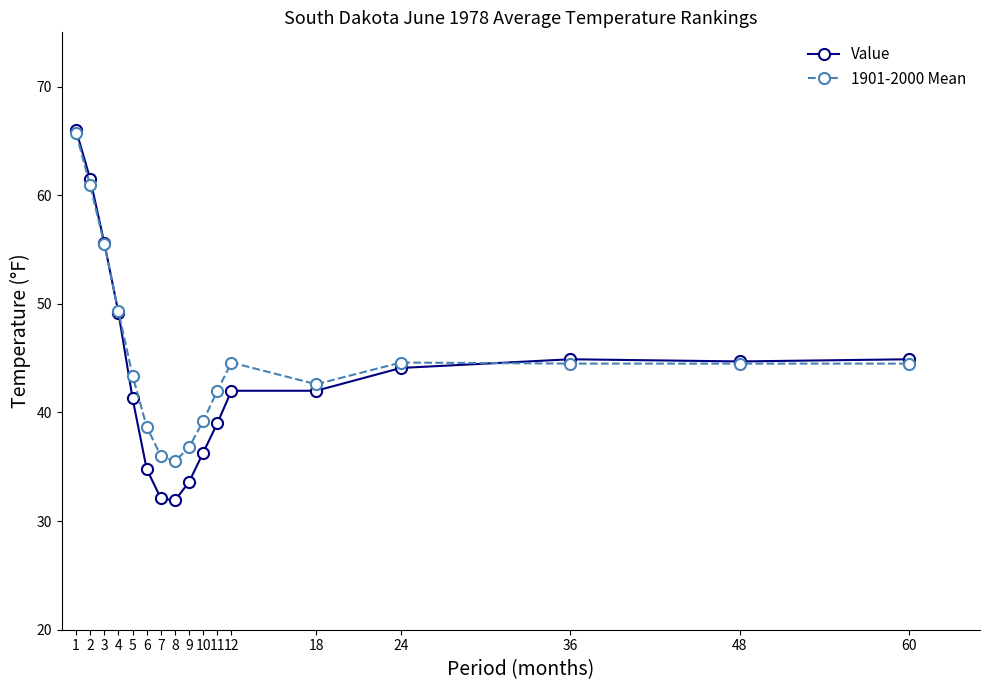

How many values in the 1901-2000 Mean series exceed 44?

9